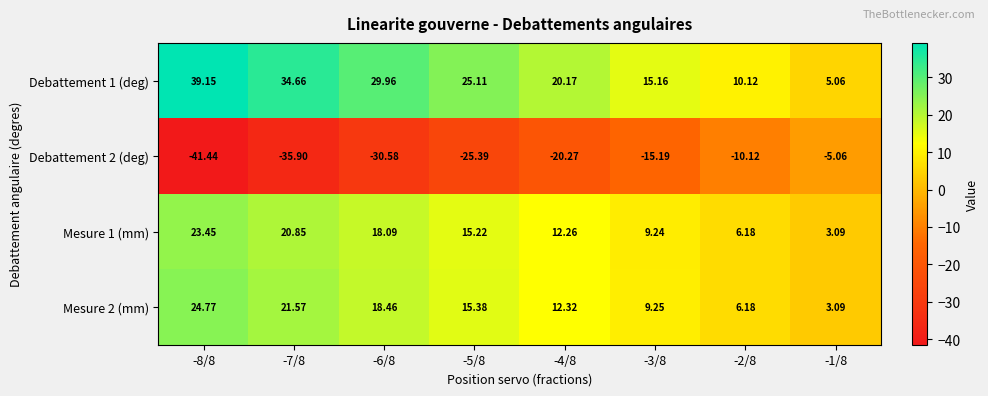

List the series in order of their peak value, lowest first.

Debattement 2 (deg), Mesure 1 (mm), Mesure 2 (mm), Debattement 1 (deg)